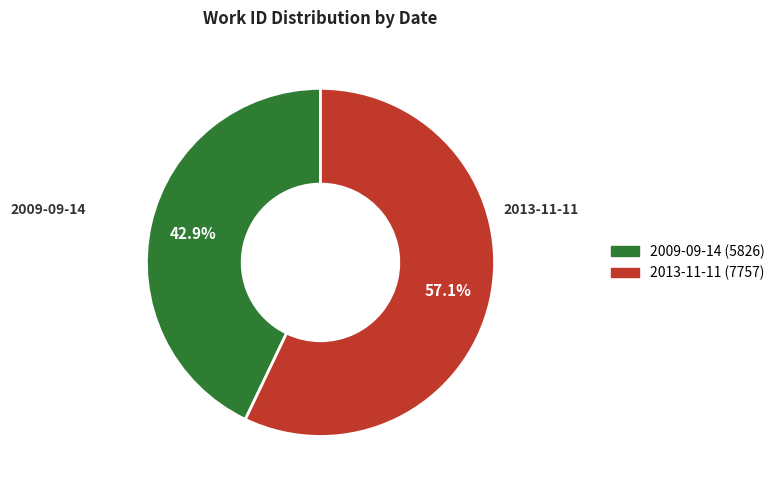

Rank the categories by value from highest to lowest.

2013-11-11, 2009-09-14